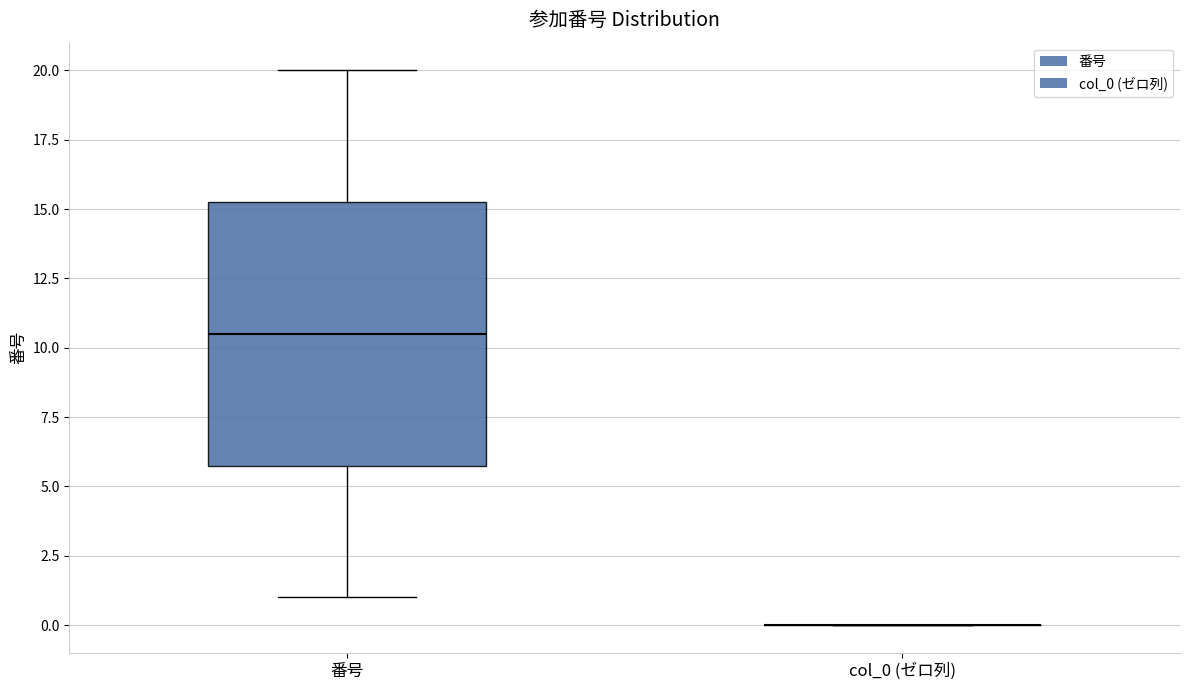

Reading left to right, read every box against the y-axis: the position of its median line, the range the box covers, and the ends of its whiskers. The values are not printed on the chart, so give them approximately, as read against the axis.

番号: median 10.5, box 6.0 to 15.5, whiskers 1.0 to 20.0
col_0 (ゼロ列): box collapsed to a line at 0.0, whiskers 0.0 to 0.0